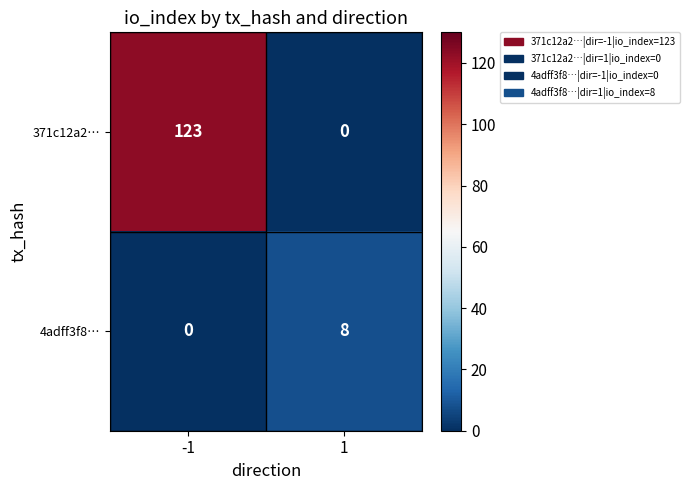

What is the maximum value shown in the chart?

123